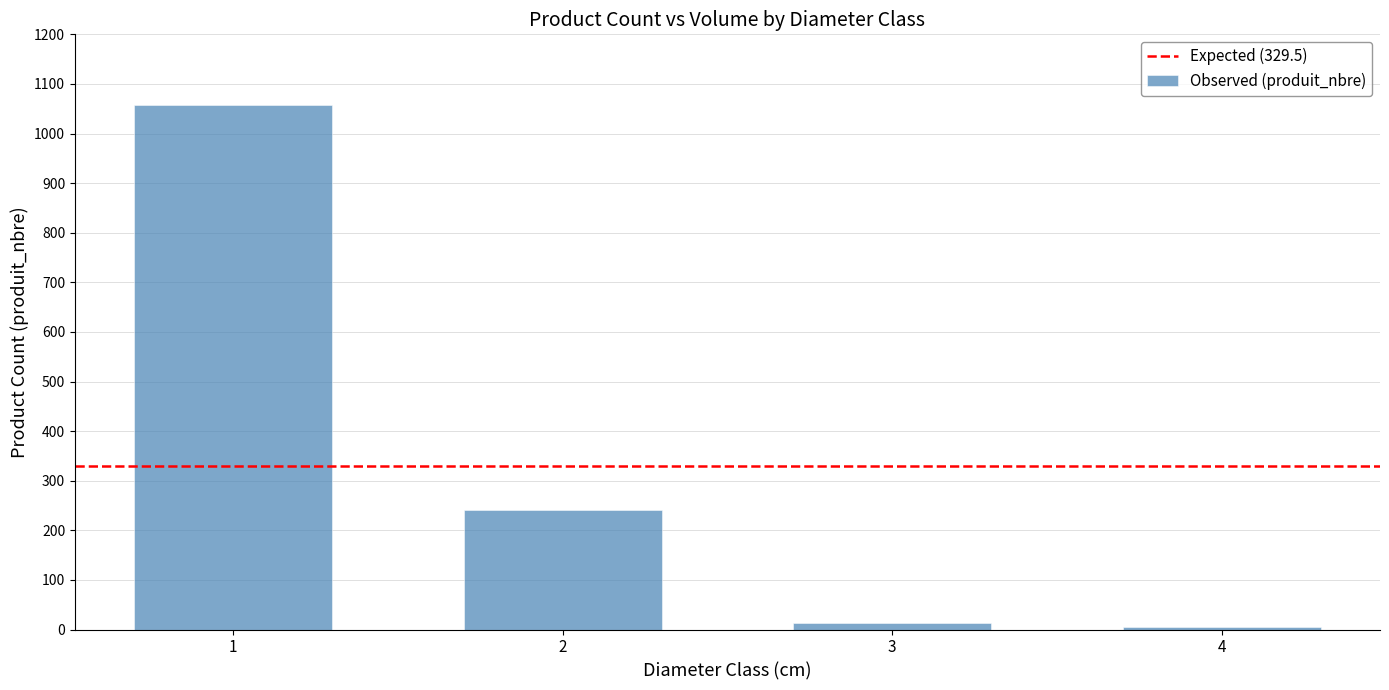

Which has a higher value, 2 or 3?

2